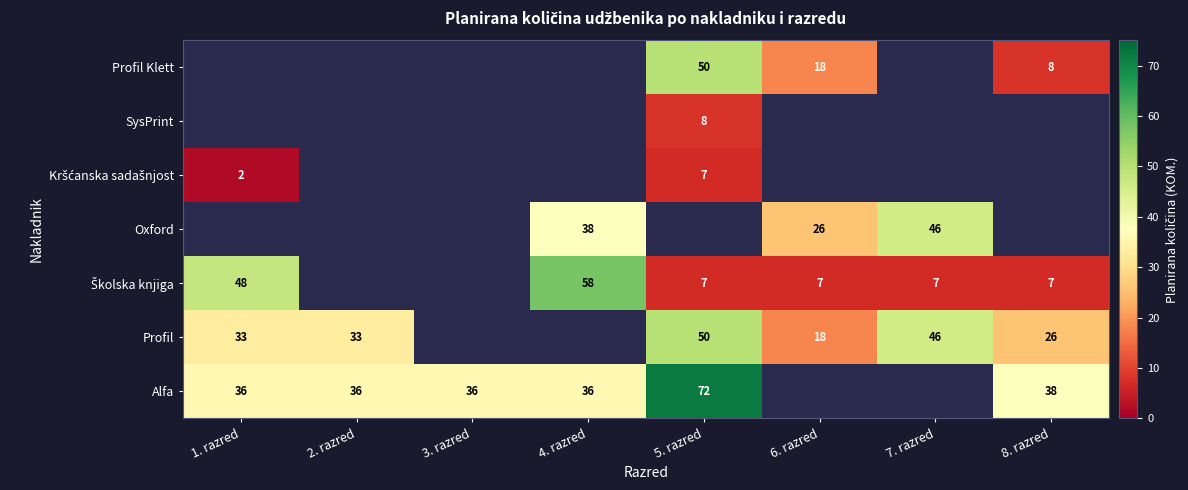

Is it true that Profil equals 50 at 5. razred?

True